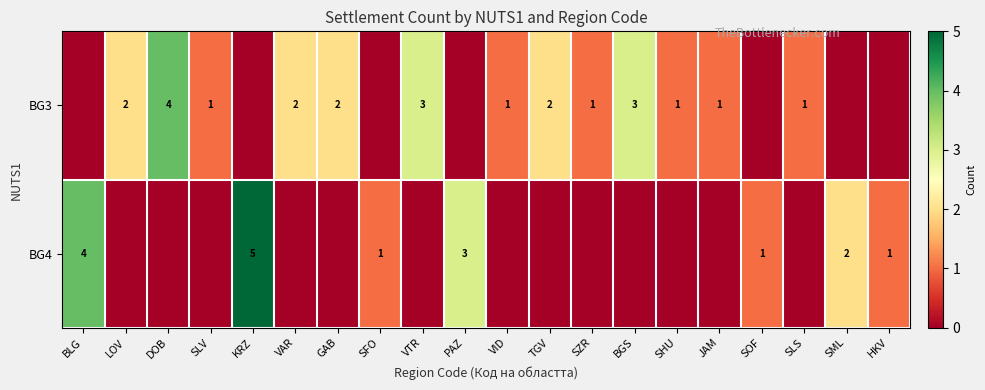

At which category is the sum across all series the highest?

KRZ